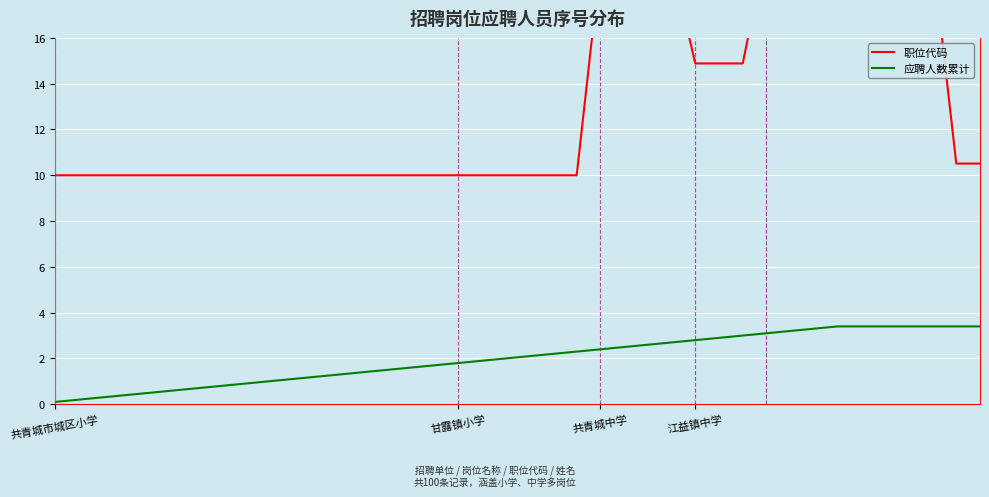

Reading left to right, what are all the values shown in this chart?

职位代码: 10.0	10.0	10.0	10.0	10.0	10.0	10.0	10.0	10.0	10.0	10.0	10.0	10.0	10.0	10.0	10.0	10.0	10.0	10.0	10.0	10.0	10.0	10.0	19.3	19.3	19.3	19.3	14.9	14.9	14.9	20.0	20.0	20.0	19.4	19.4	19.6	19.6	19.6	10.5	10.5
应聘人数累计: 0.1	0.2	0.3	0.4	0.5	0.6	0.7	0.8	0.9	1.0	1.1	1.2	1.3	1.4	1.5	1.6	1.7	1.8	1.9	2.0	2.1	2.2	2.3	2.4	2.5	2.6	2.7	2.8	2.9	3.0	3.1	3.2	3.3	3.4	3.4	3.4	3.4	3.4	3.4	3.4